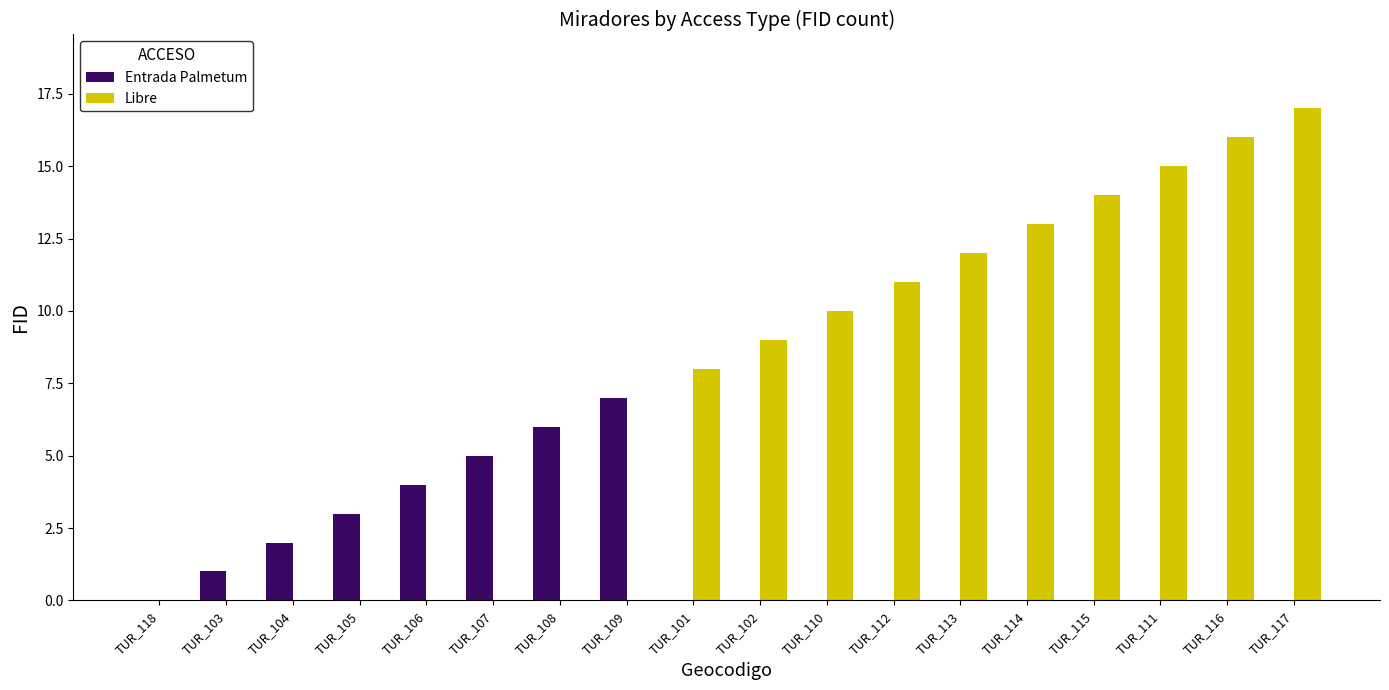

What is the sum of all Entrada Palmetum values?

28